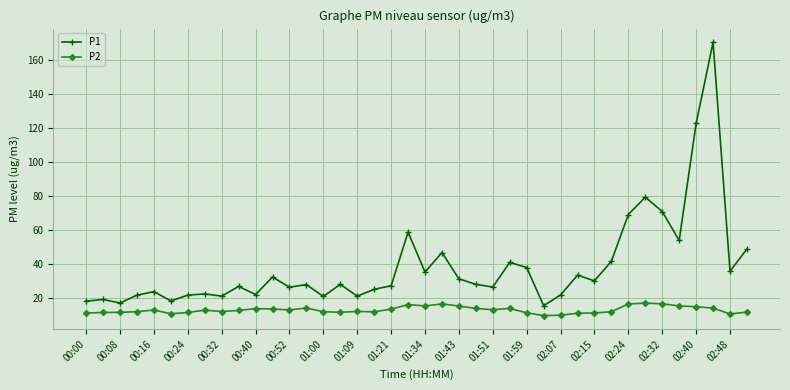

True or false: P2 and P1 intersect in this chart.

False